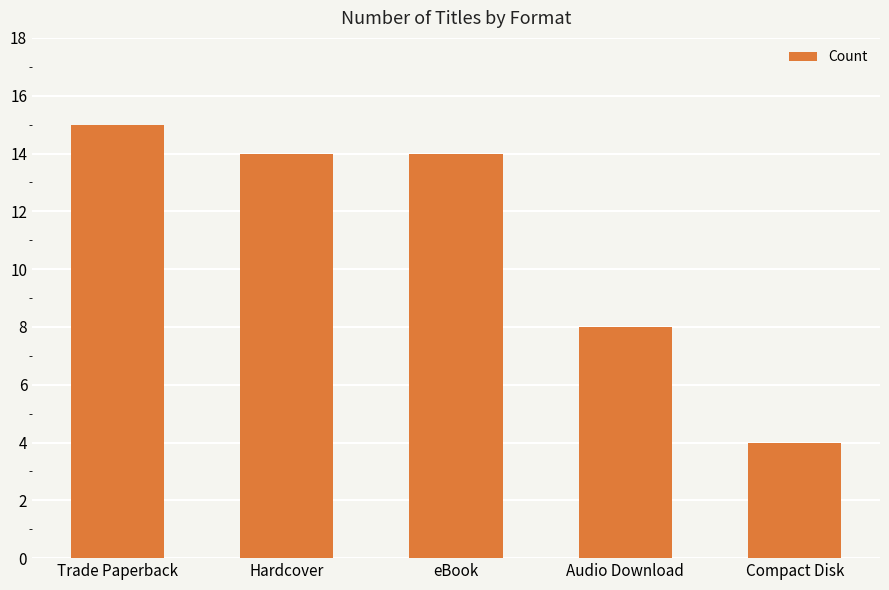

True or false: the data shows 1 at Compact Disk.

False